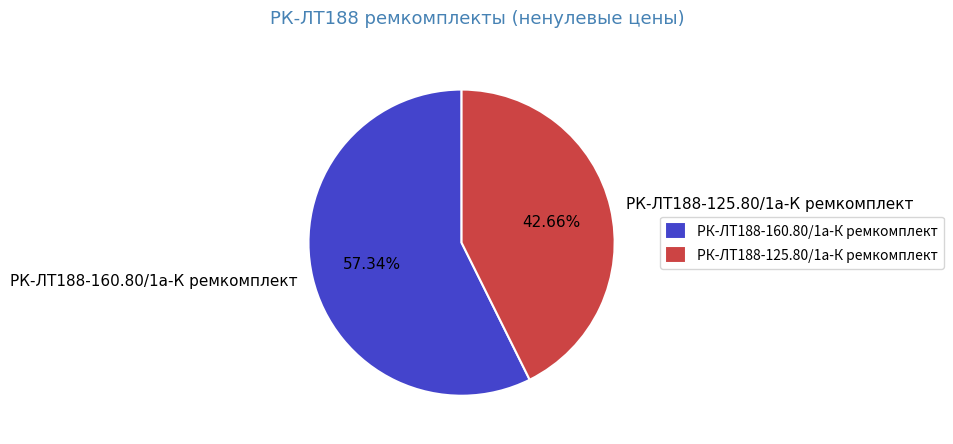

How many segments does this pie chart have?

2